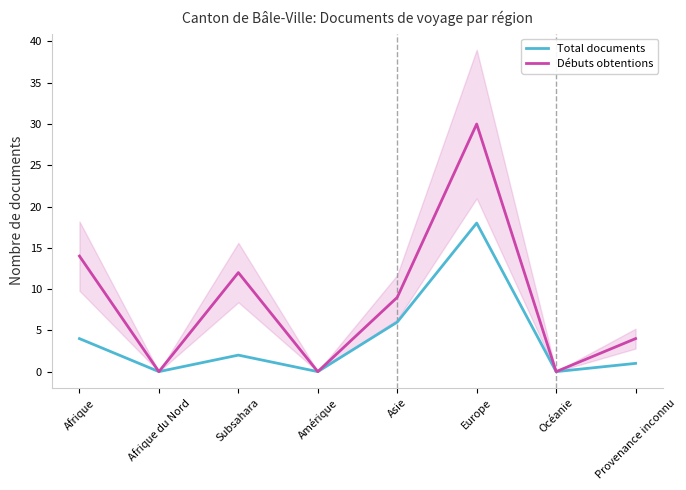

What is the difference between the second highest and minimum values in the Débuts obtentions series?

14